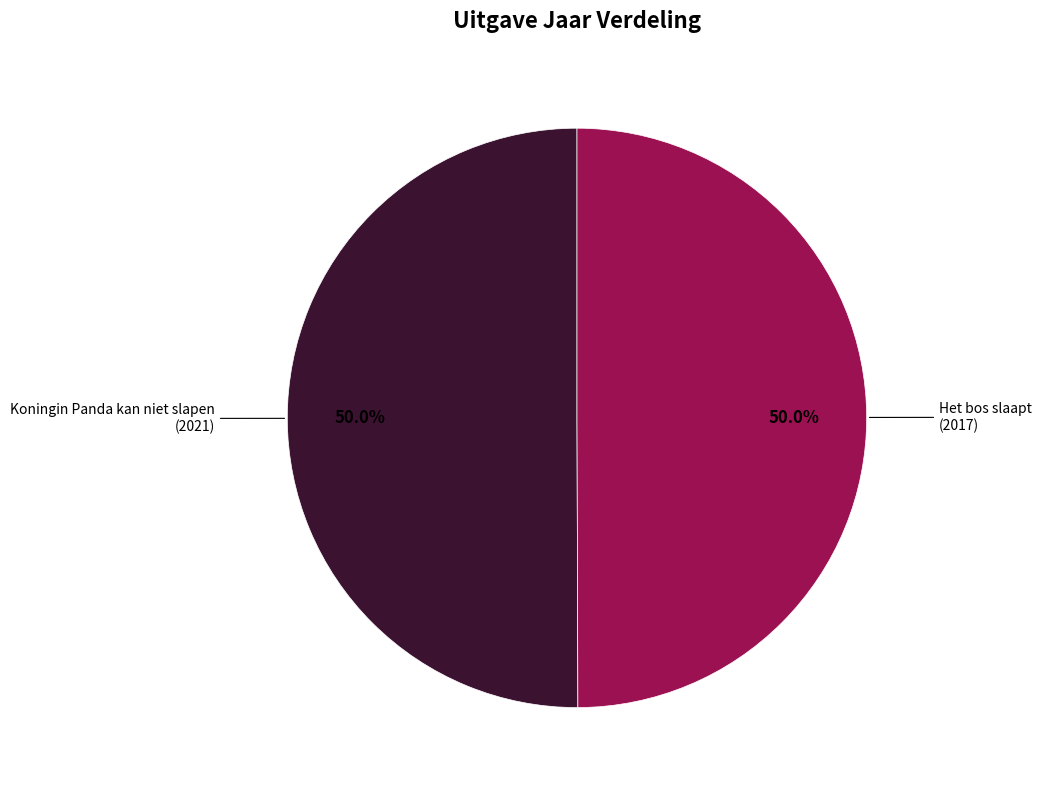

Is it true that Het bos slaapt is 50% of the pie?

True